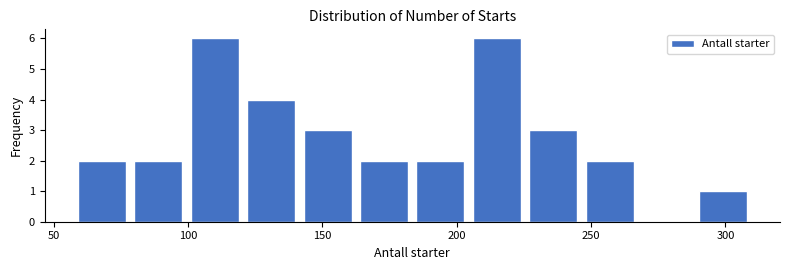

Reading left to right, transcribe this chart: for each bar, give the range it covers on the x-axis and its height. Neither the bar edges nor the heights are printed on the chart, so give them approximately, as read against the axes.

59 to 80: 2
80 to 101: 2
101 to 122: 6
122 to 143: 4
143 to 164: 3
164 to 185: 2
185 to 206: 2
206 to 227: 6
227 to 248: 3
248 to 269: 2
269 to 290: 0
290 to 311: 1